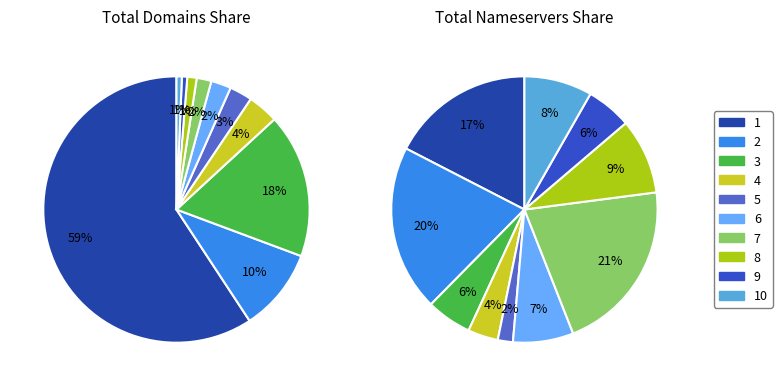

How many slices are in this pie chart?

10